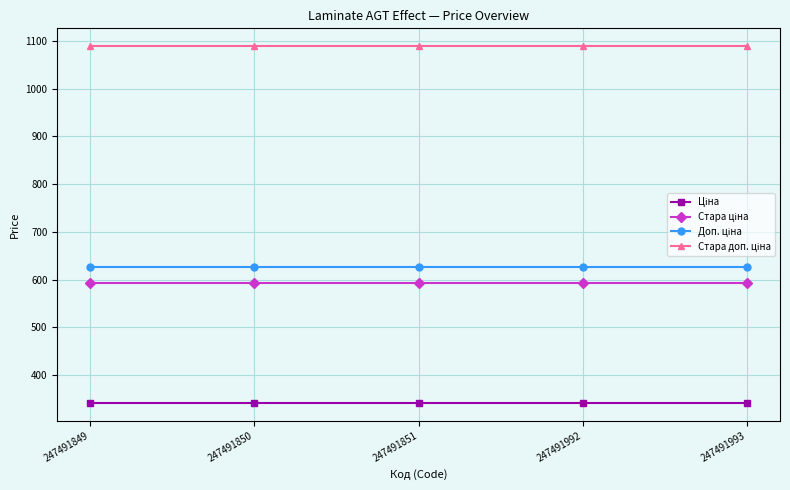

At how many categories does at least one series exceed 470?

5